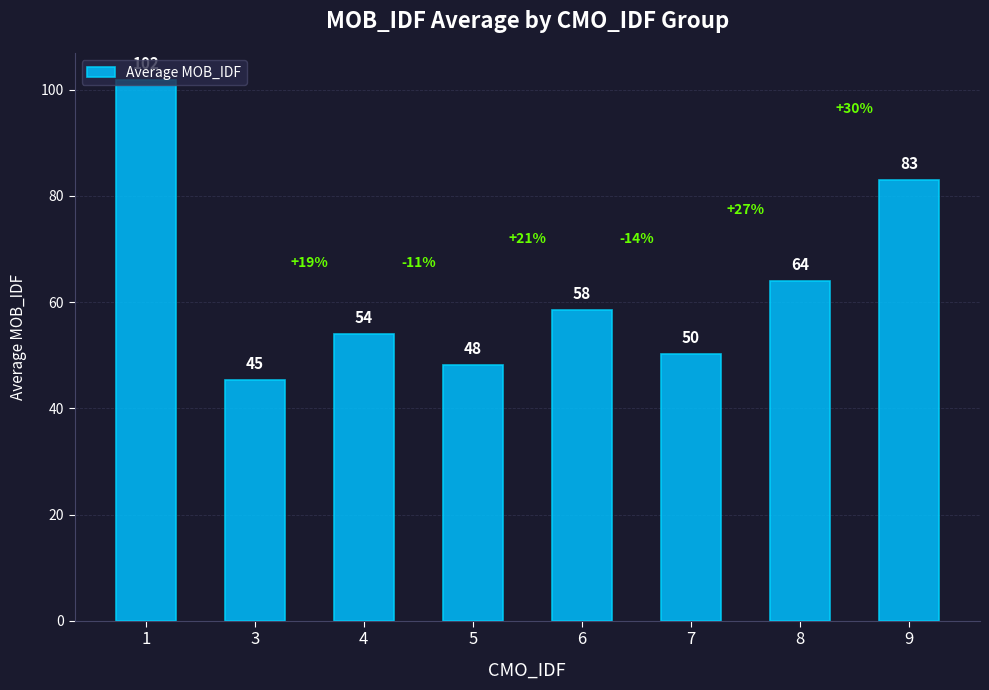

What is the value of the 6th bar from the left?

50.2